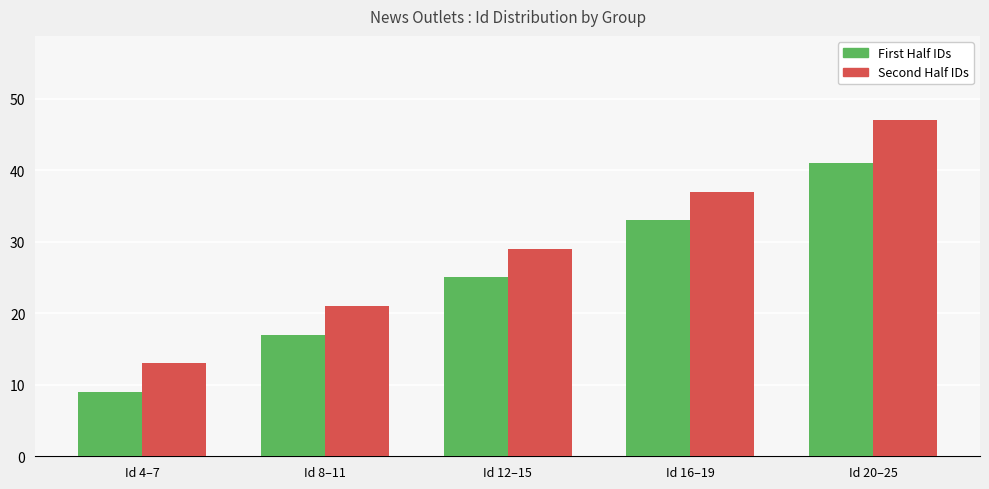

What is the spread (max minus min) of values at Id 8–11?

4